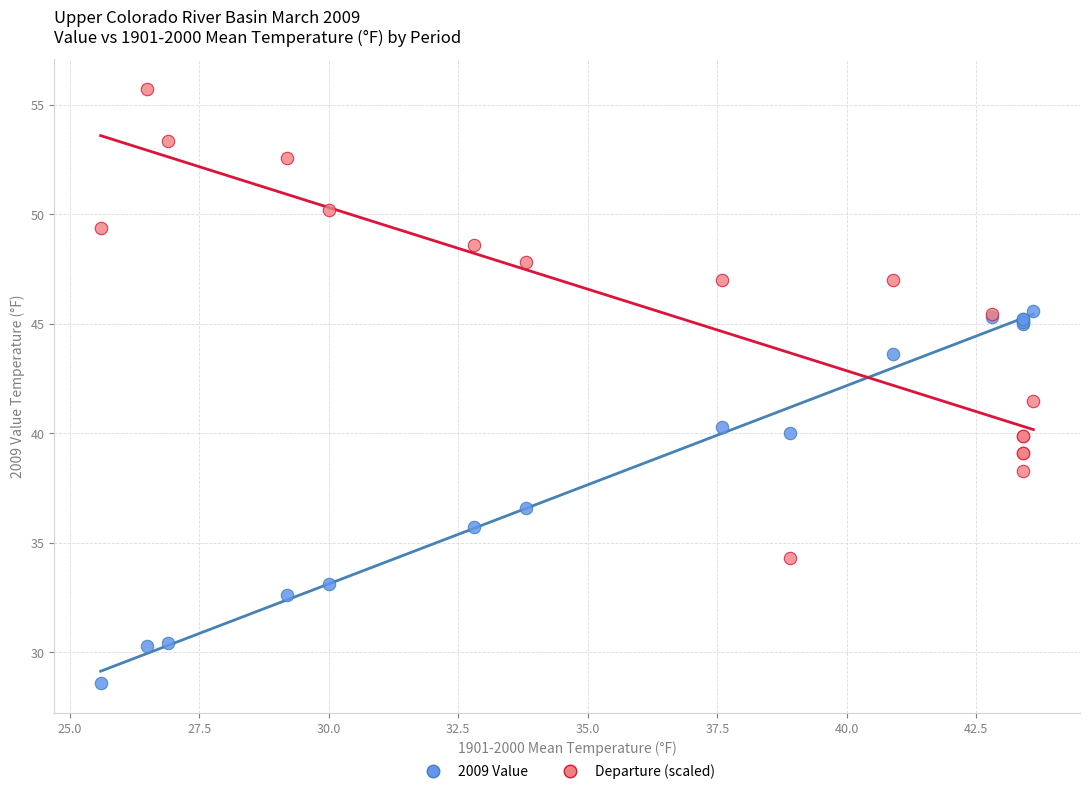

Which series contains the lowest Y value?

2009 Value